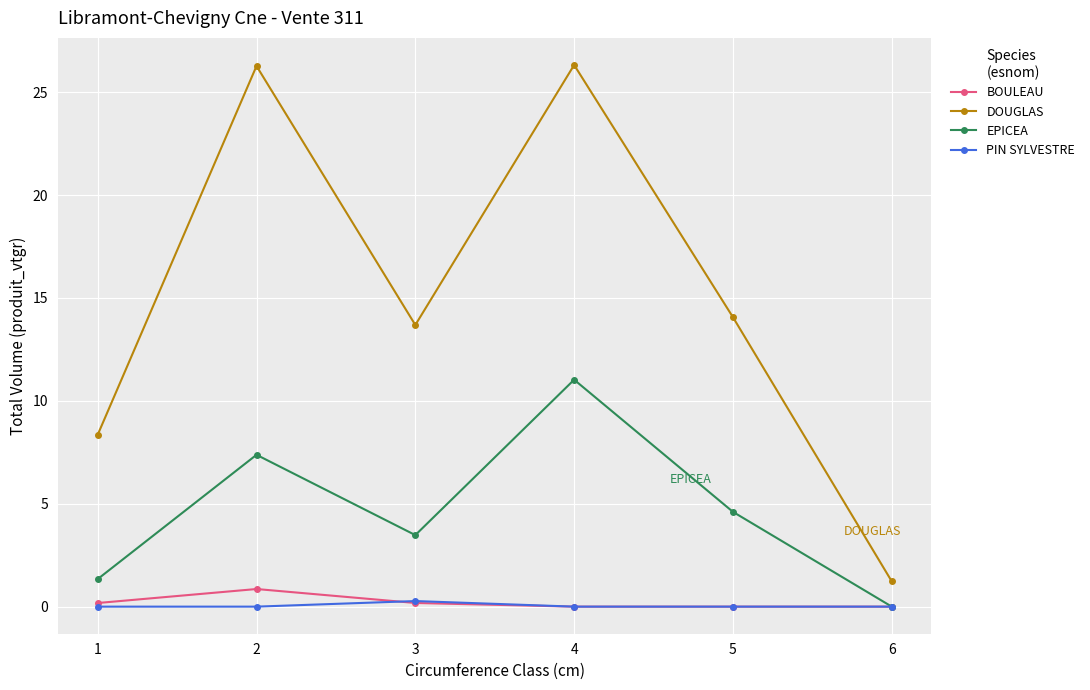

Is it true that PIN SYLVESTRE equals 0.0 at 1?

True